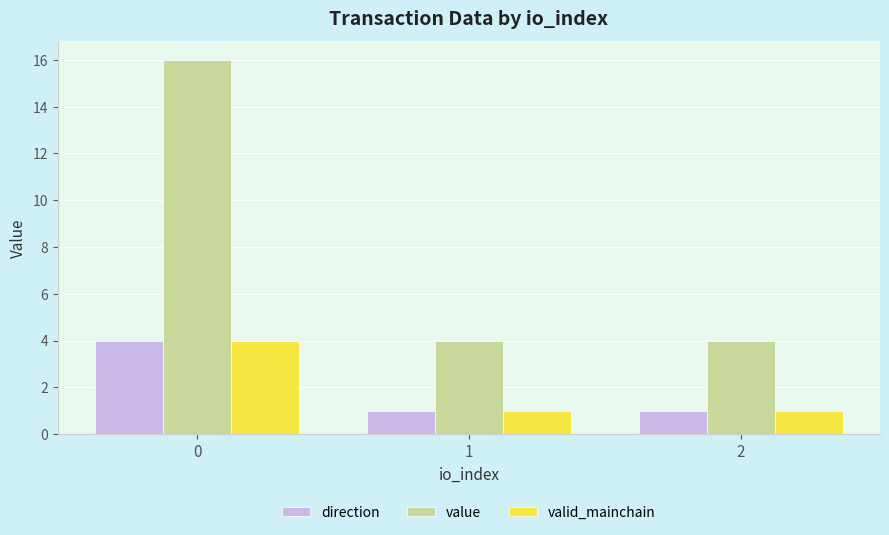

True or false: direction has a value of 1.0 at 2.

True